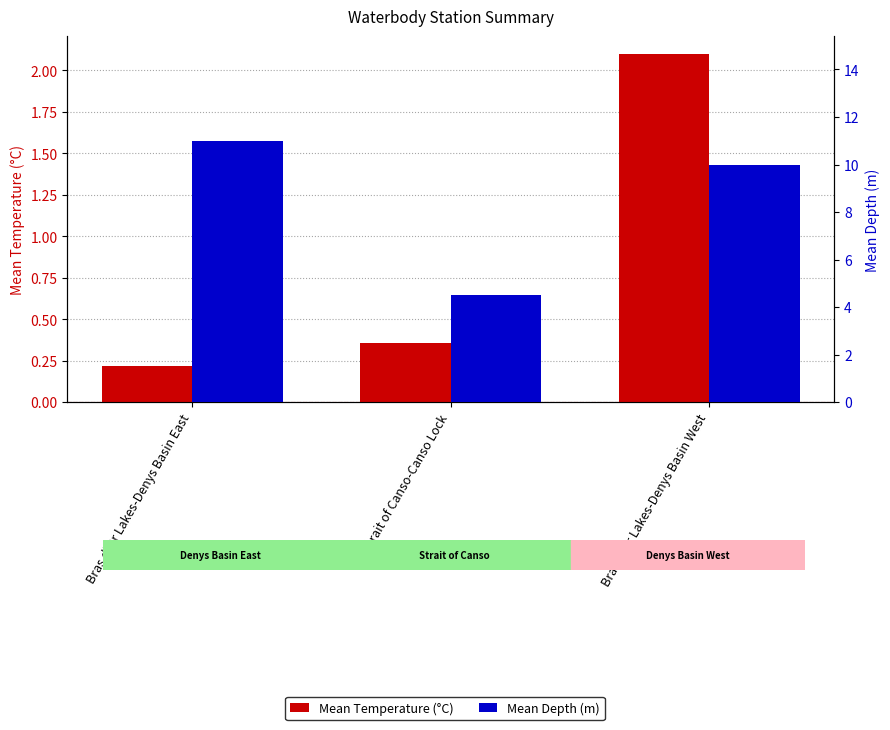

What is the difference between the second highest and minimum values in the Mean Depth (m) series?

5.5